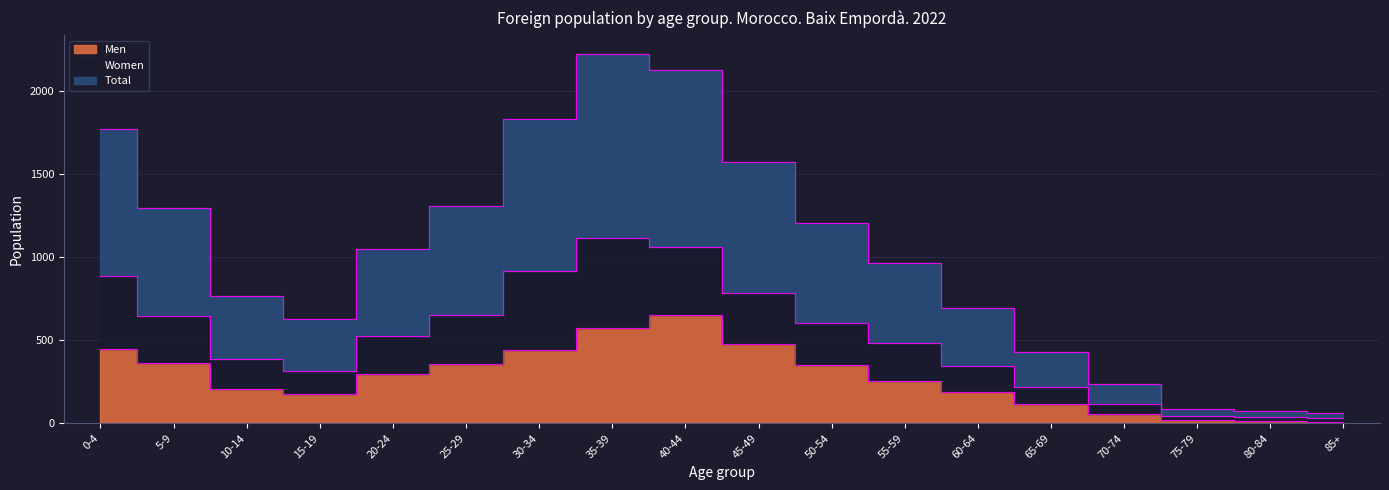

Is the value of Men at 20-24 greater than the value of Total at 55-59?

No